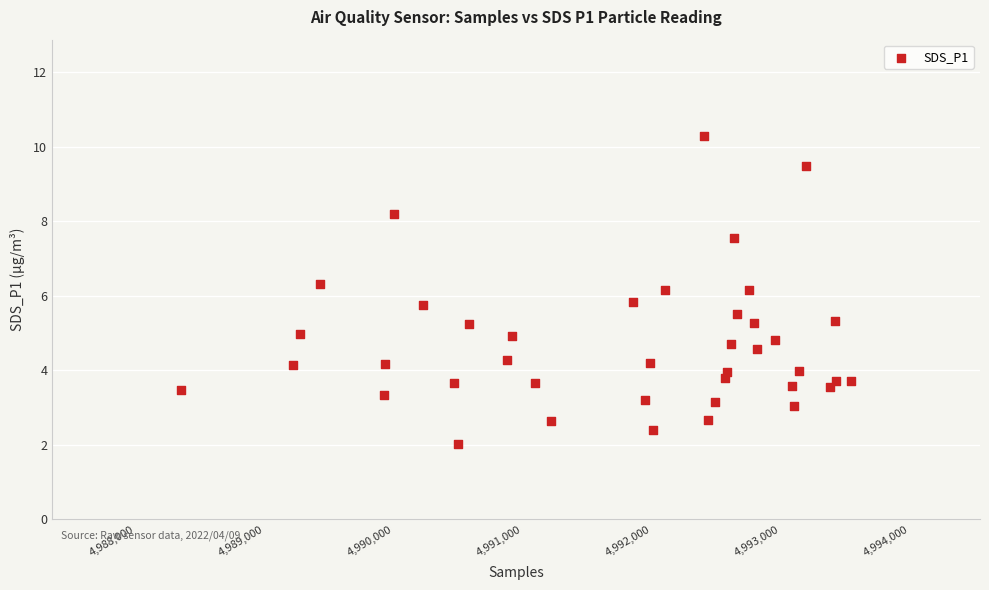

What is the range of X values (max minus min)?

5196.0